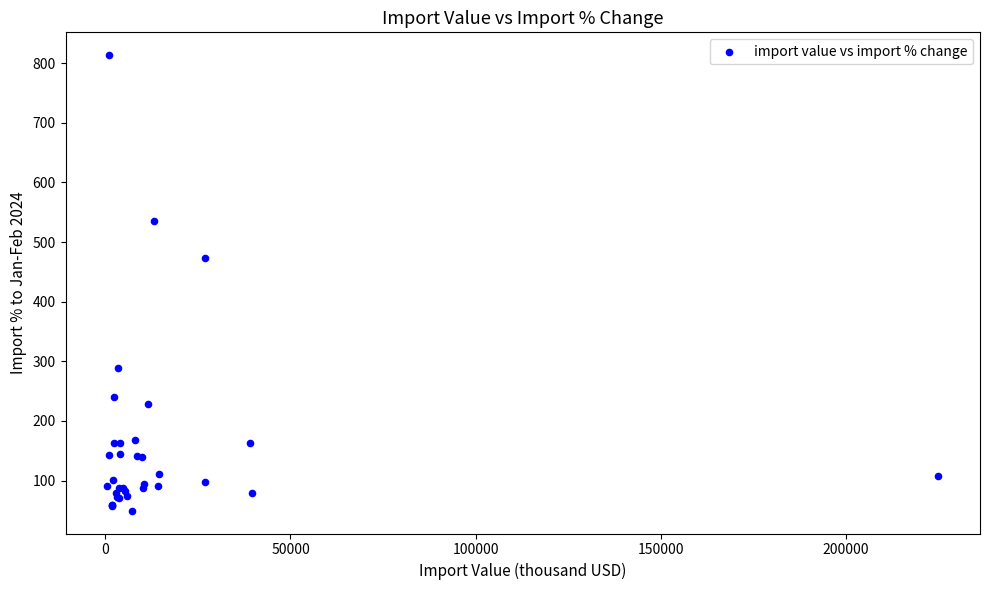

What Y value in the scatter plot is closest to 431?

472.7